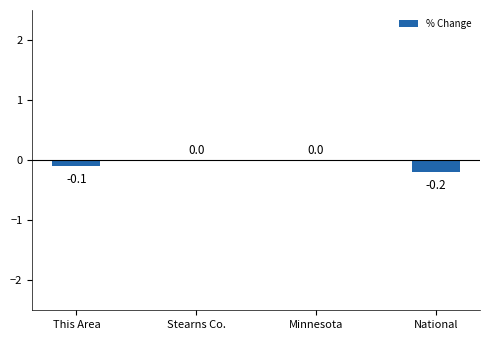

Is it true that the value at This Area is -0.1?

True